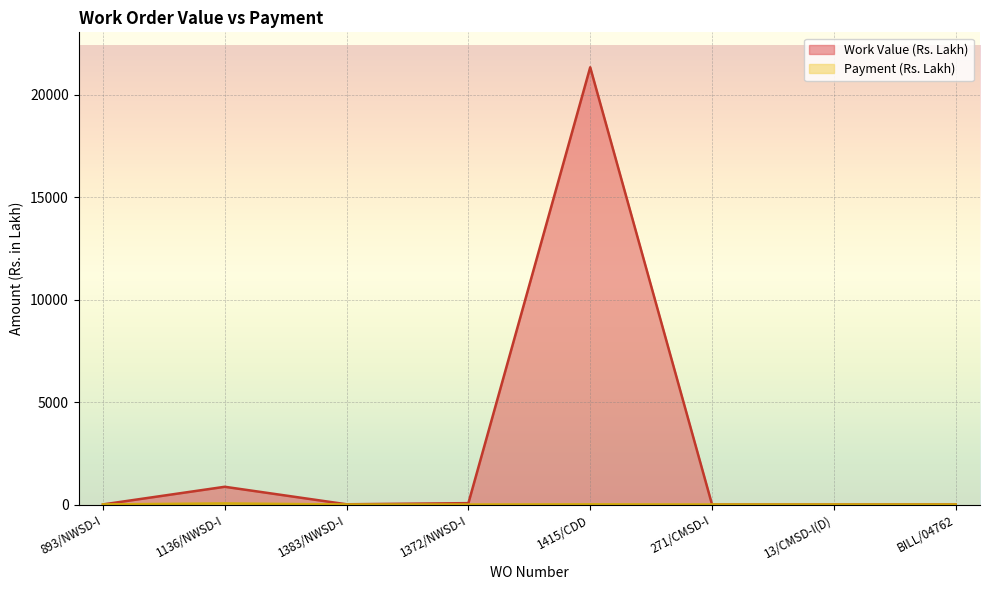

Rank the series at 1136/NWSD-I from lowest to highest value.

Payment (Rs. Lakh), Work Value (Rs. Lakh)